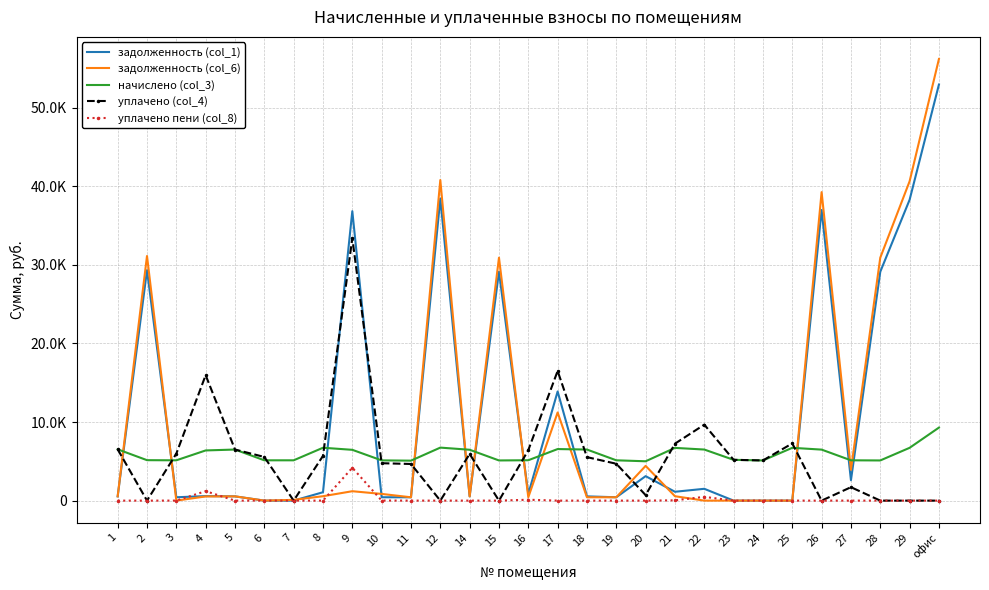

What is the approximate value of начислено (col_3) at 23?

5191.3